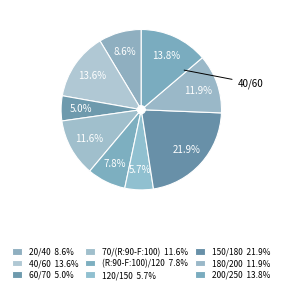

Rank the categories by value from highest to lowest.

150/180, 200/250, 40/60, 180/200, 70/(R:90-F:100), 20/40, (R:90-F:100)/120, 120/150, 60/70